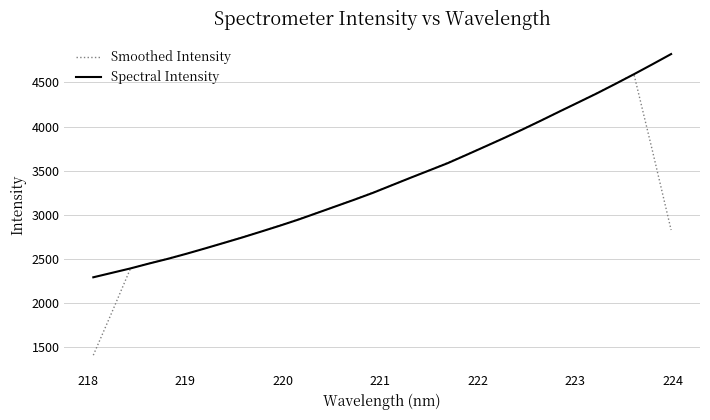

Which series has the largest total across all categories?

Spectral Intensity